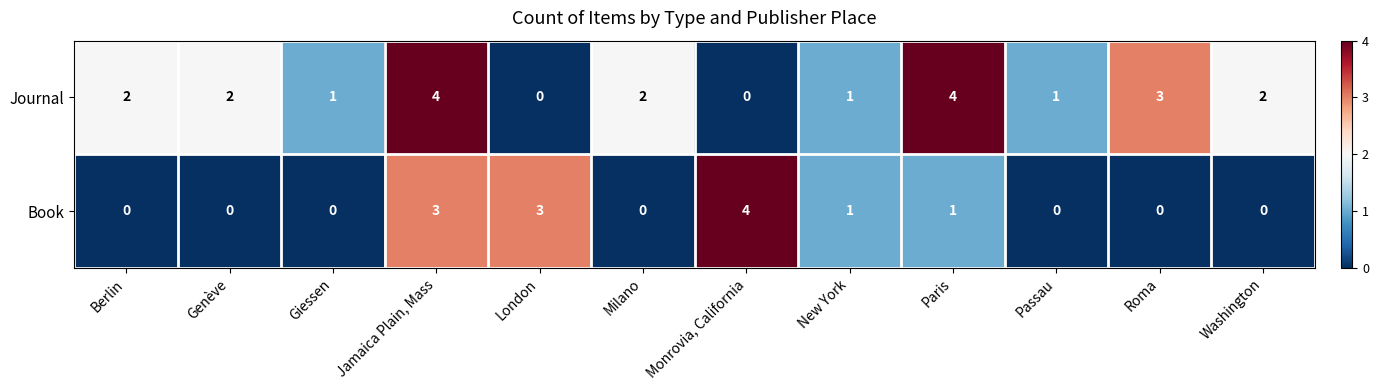

Reading left to right, what are all the values shown in this chart?

Journal: 2	2	1	4	0	2	0	1	4	1	3	2
Book: 0	0	0	3	3	0	4	1	1	0	0	0